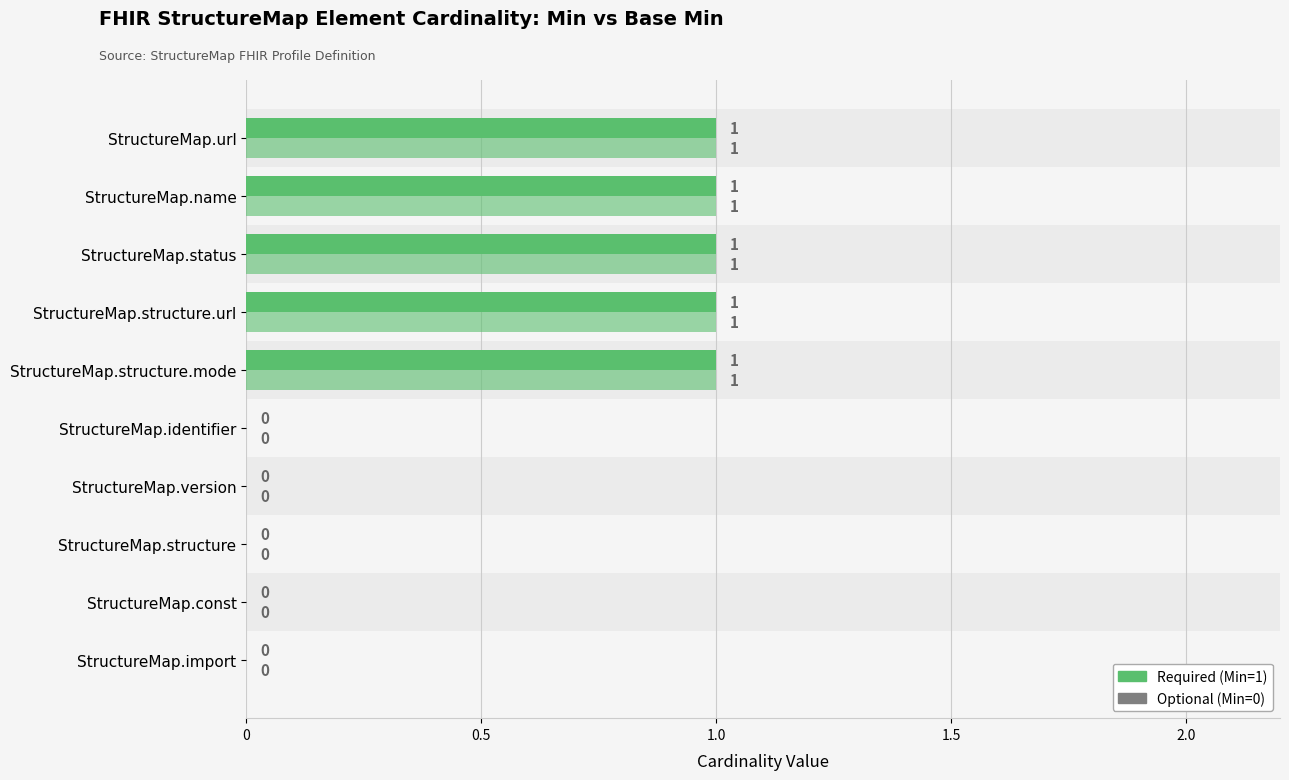

Where is Base Min nearest to the value 0?

StructureMap.identifier